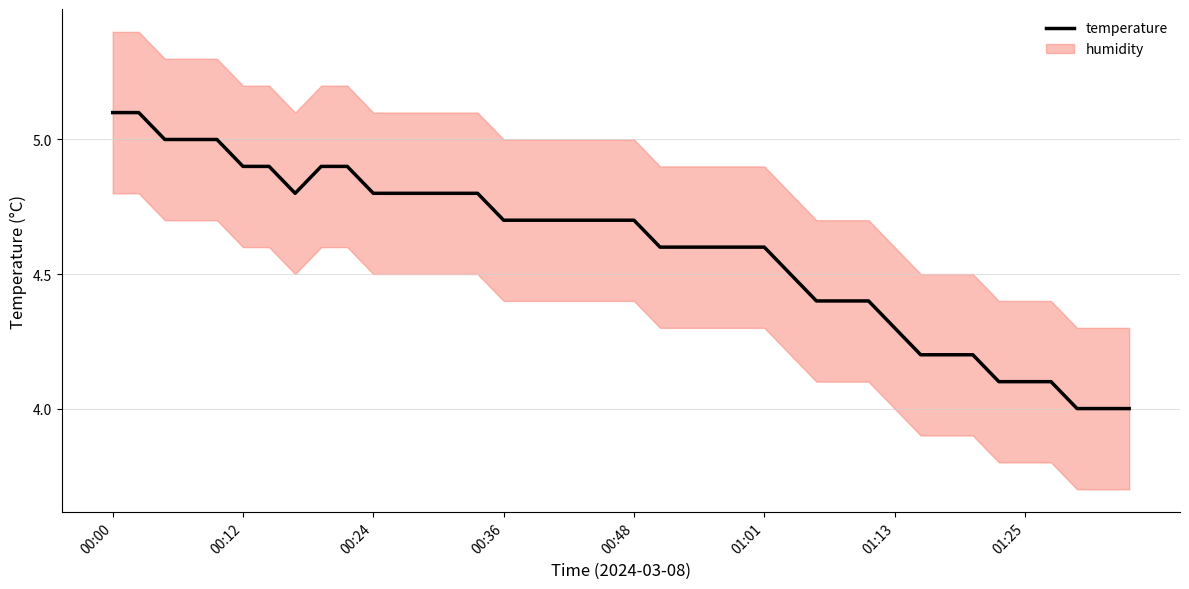

What is the lowest value of the temperature series?

4.0